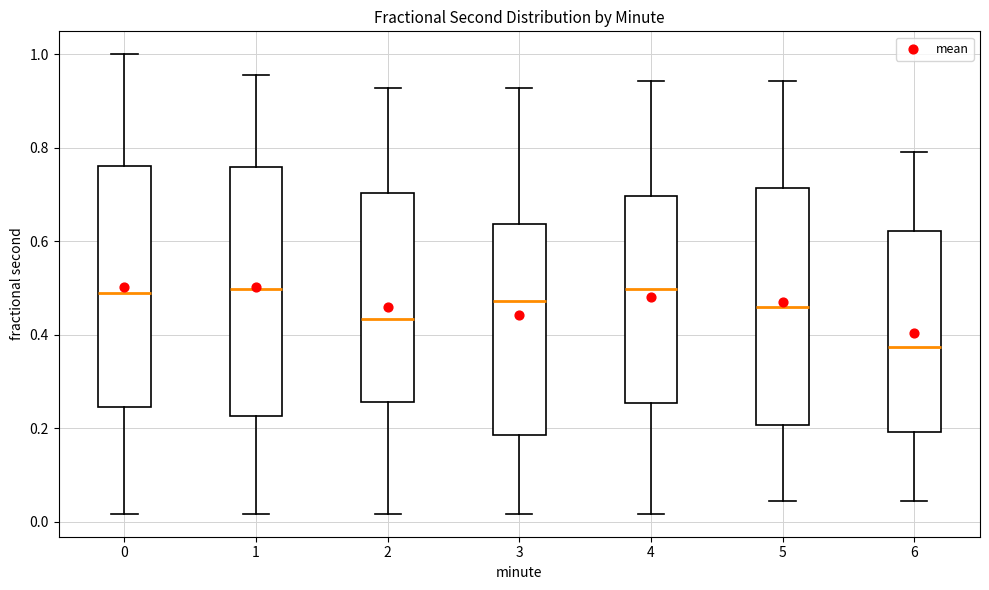

Reading left to right, read every box against the y-axis: the position of its median line, the range the box covers, and the ends of its whiskers. The values are not printed on the chart, so give them approximately, as read against the axis.

0: median 0.48, box 0.24 to 0.76, whiskers 0.02 to 1.00
1: median 0.50, box 0.22 to 0.76, whiskers 0.02 to 0.96
2: median 0.44, box 0.26 to 0.70, whiskers 0.02 to 0.92
3: median 0.48, box 0.18 to 0.64, whiskers 0.02 to 0.92
4: median 0.50, box 0.26 to 0.70, whiskers 0.02 to 0.94
5: median 0.46, box 0.20 to 0.72, whiskers 0.04 to 0.94
6: median 0.38, box 0.20 to 0.62, whiskers 0.04 to 0.80